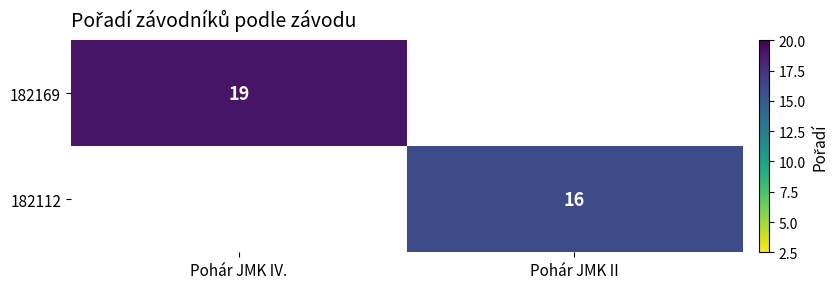

The 182169 series shows 6 at Pohár JMK IV.. True or false?

False